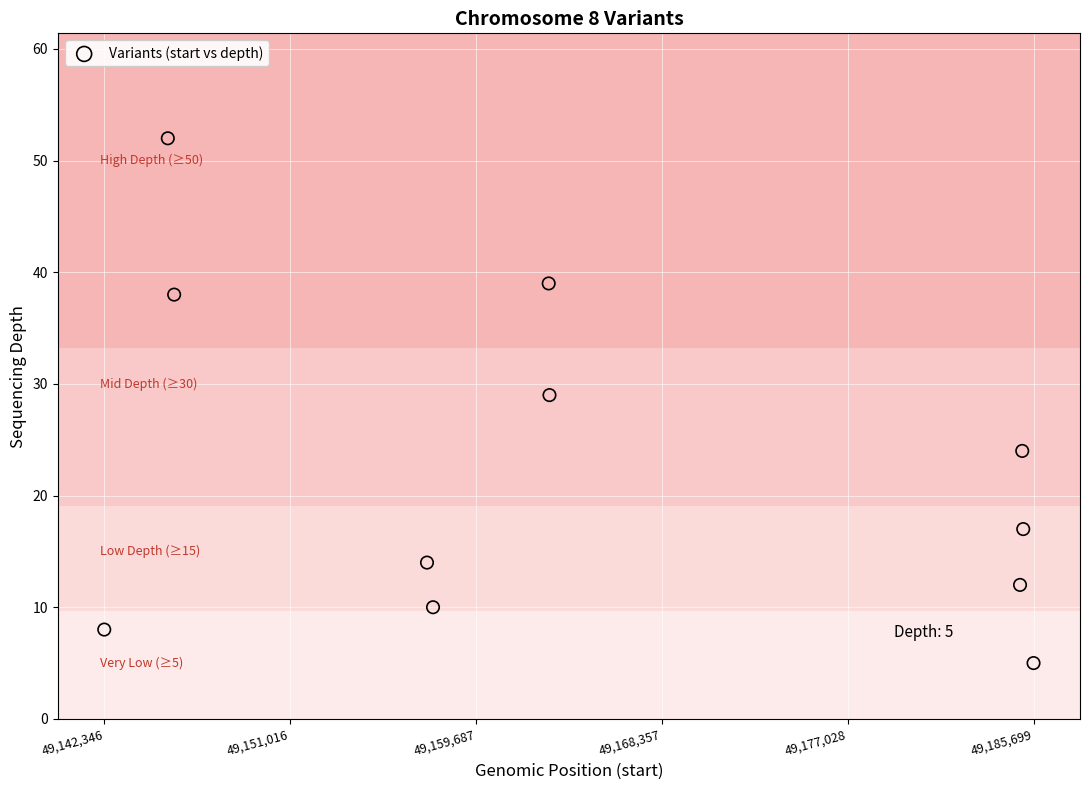

What Y value in the scatter plot is closest to 28?

29